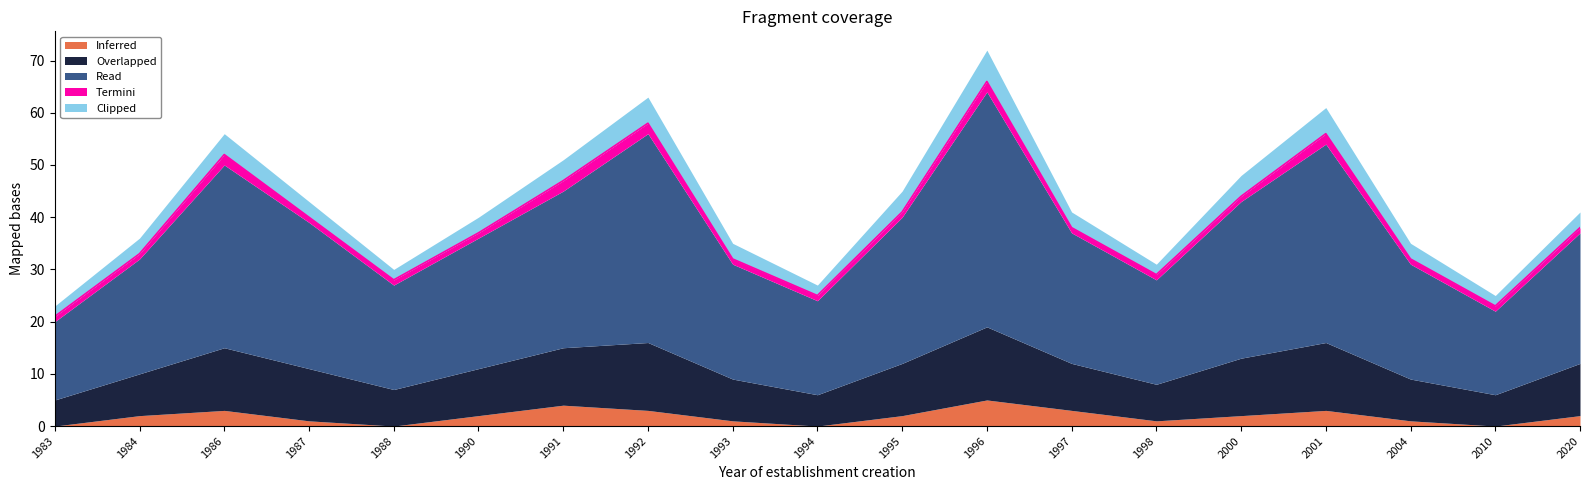

True or false: Inferred and Clipped cross at least once.

False